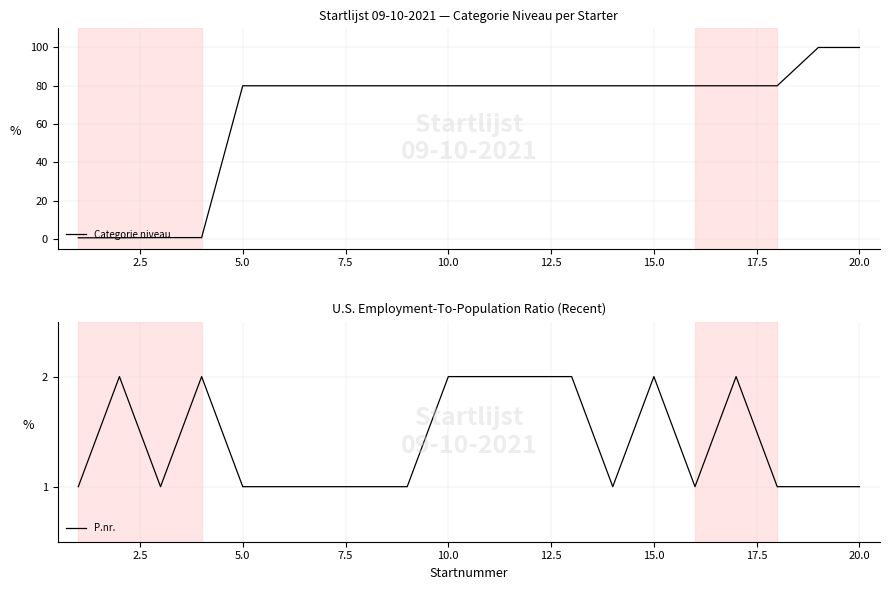

What is the sum of the Categorie niveau values at 22.5 and 13?

160.0